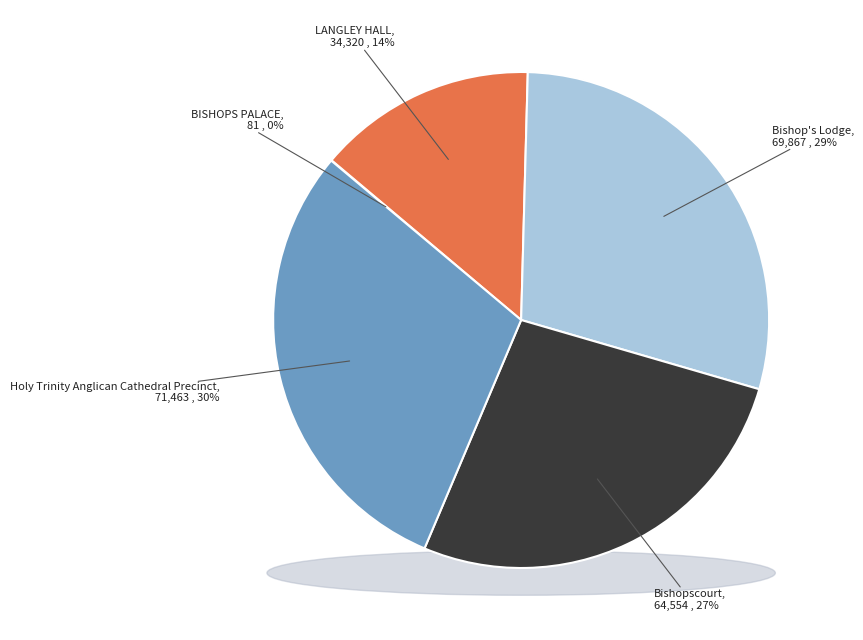

Between BISHOPS PALACE and Holy Trinity Anglican Cathedral Precinct, which is larger?

Holy Trinity Anglican Cathedral Precinct